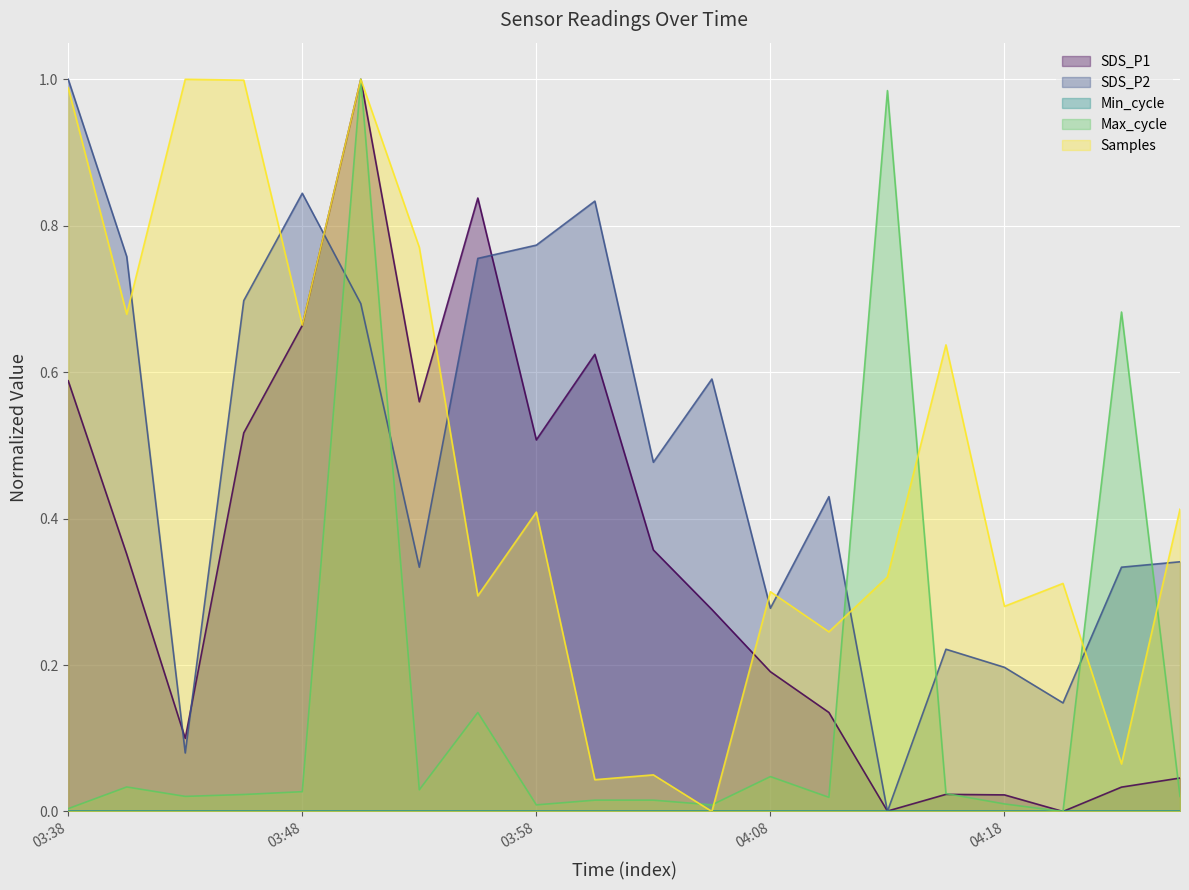

What value does the Samples series have at 2022/04/26 04:15:34?

0.6